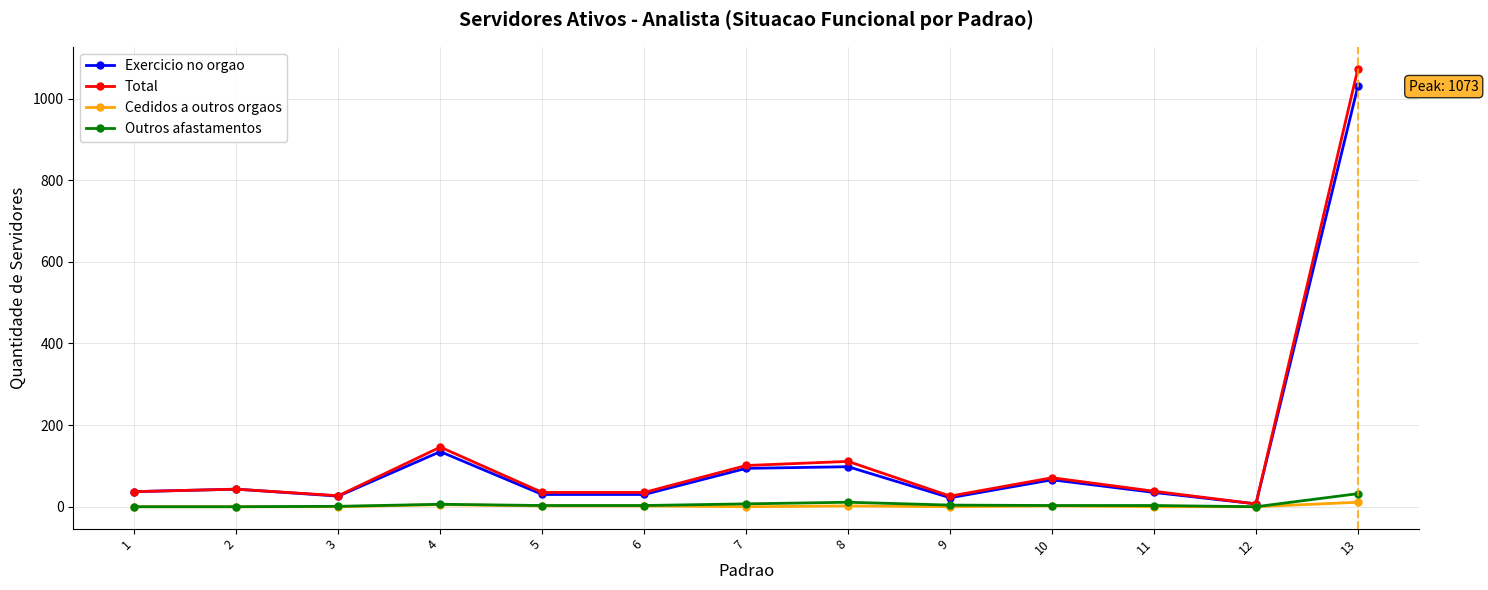

Which series has the largest range (max minus min)?

Total